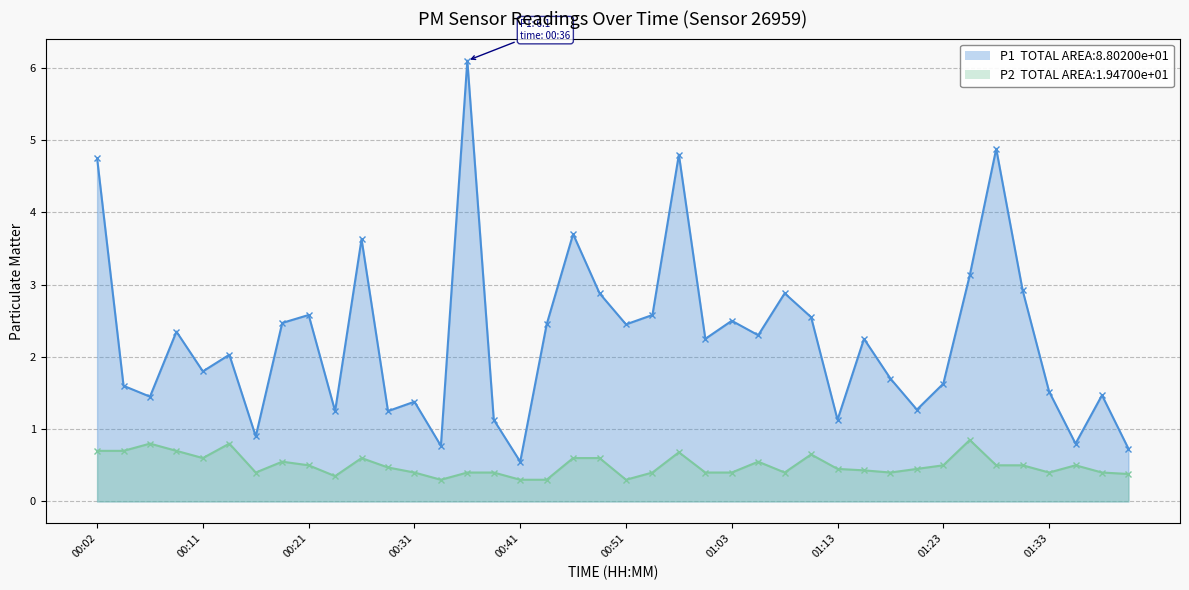

Which category has the highest value across all series?

00:36